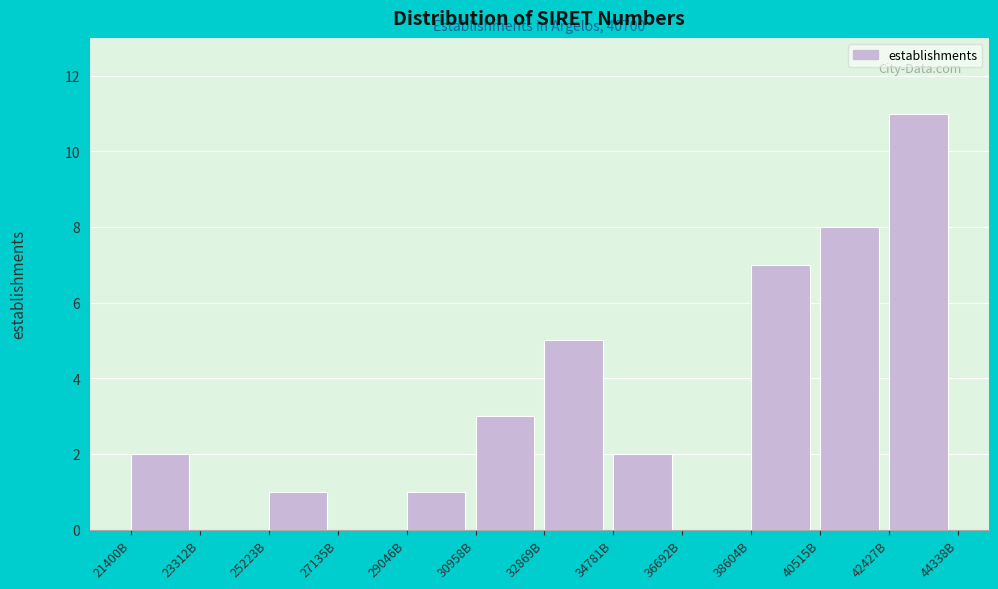

Reading left to right, transcribe all the data shown in this chart.

21400B=2	23312B=0	25223B=1	27135B=0	29046B=1	30958B=3	32869B=5	34781B=2	36692B=0	38604B=7	40515B=8	42427B=11